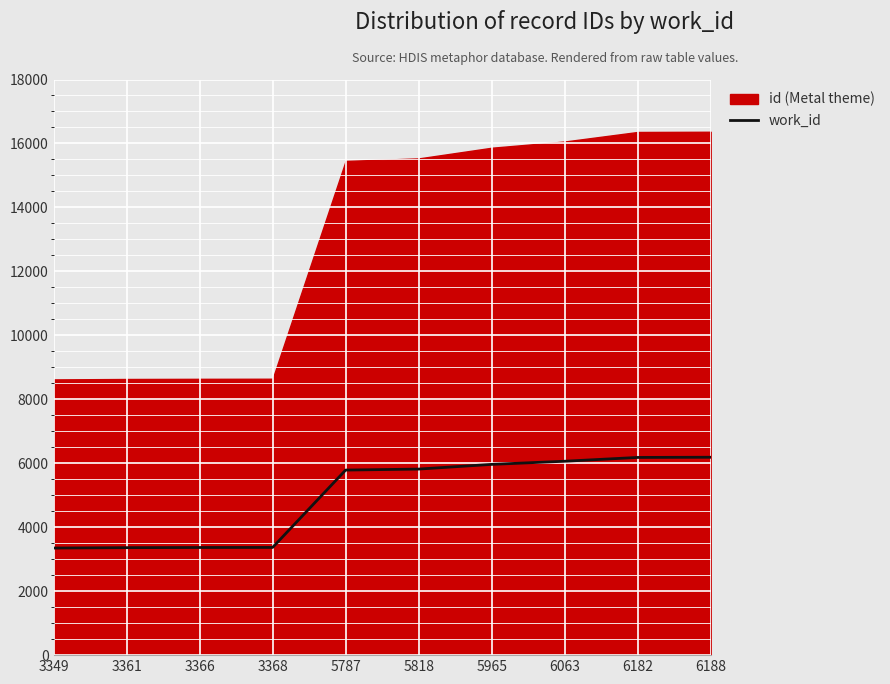

The work_id series shows 6182 at 6182. True or false?

True